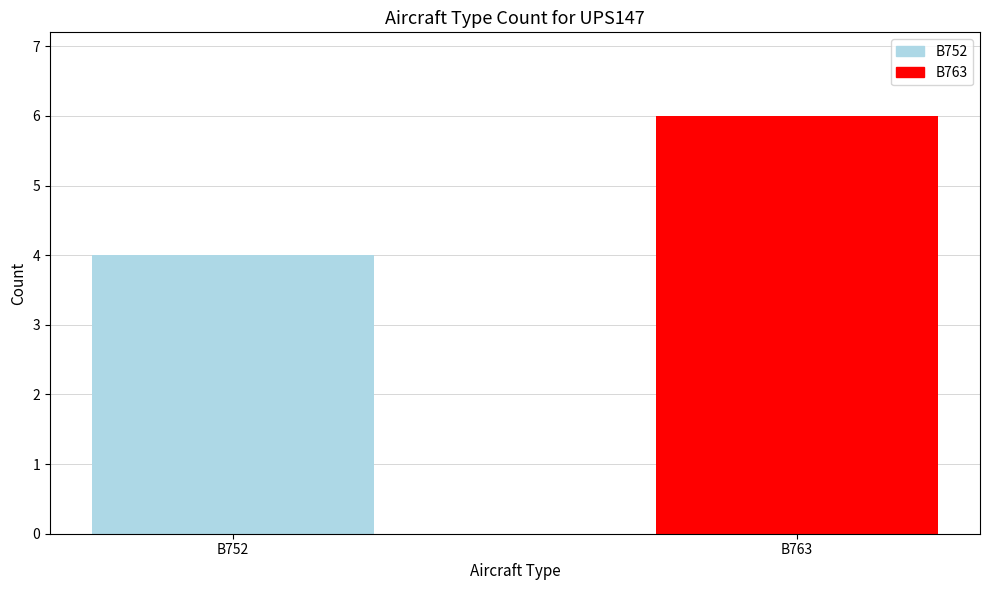

List the labels in order of value, largest first.

B763, B752